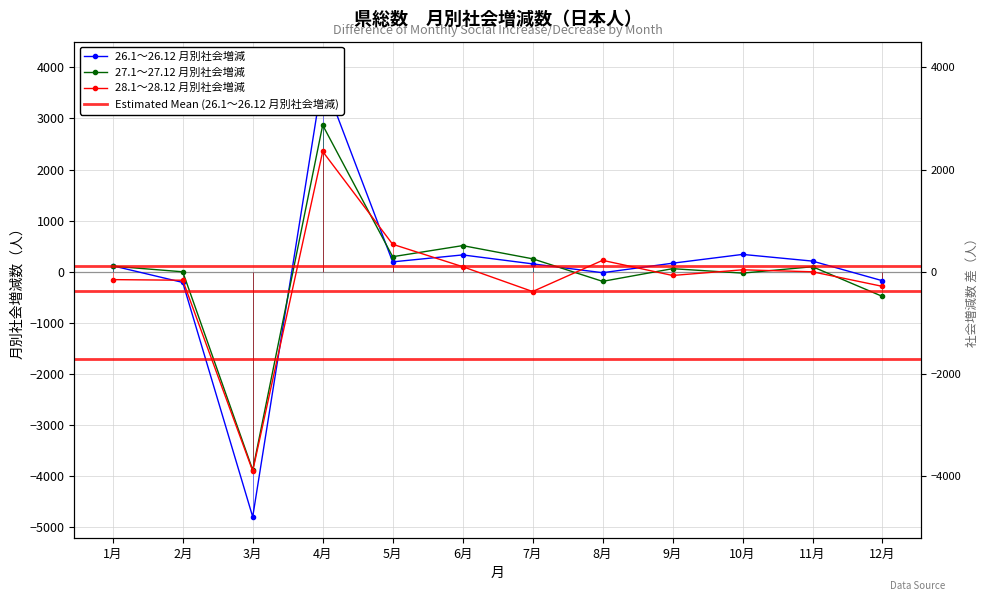

Reading right to left, what are all the values shown in this chart?

26.1～26.12 月別社会増減: 12月=-175	11月=209	10月=340	9月=168	8月=-18	7月=155	6月=330	5月=194	4月=3798	3月=-4792	2月=-208	1月=117
27.1～27.12 月別社会増減: 12月=-482	11月=99	10月=-26	9月=61	8月=-187	7月=254	6月=512	5月=295	4月=2868	3月=-3875	2月=0	1月=110
28.1～28.12 月別社会増減: 12月=-285	11月=0	10月=39	9月=-72	8月=224	7月=-386	6月=100	5月=538	4月=2353	3月=-3895	2月=-165	1月=-153